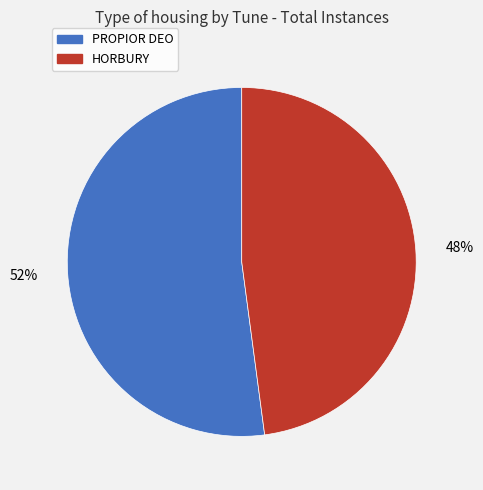

Approximately how many times larger is the value at PROPIOR DEO compared to HORBURY?

1.1